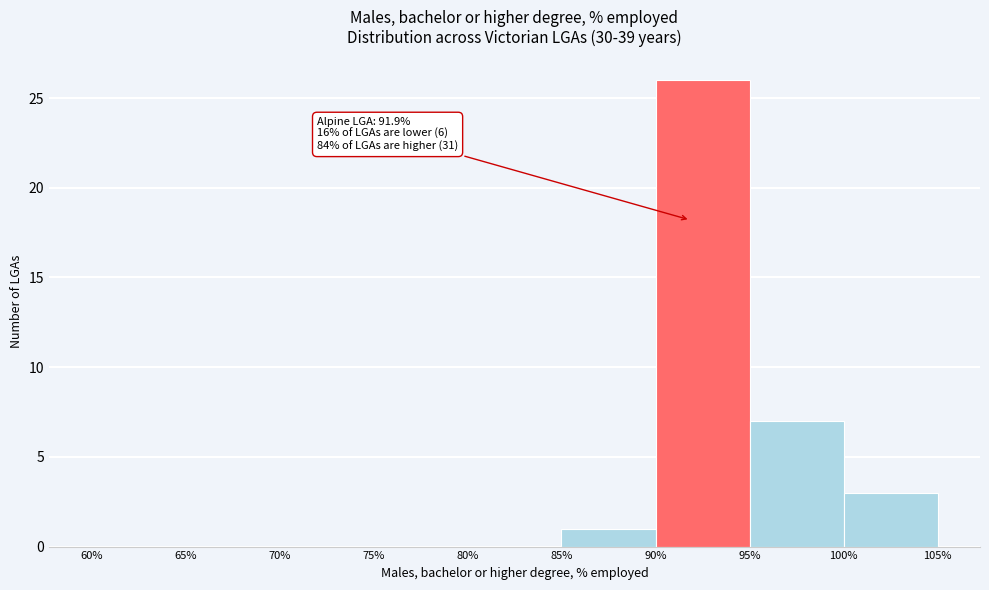

Over which range of the x-axis is the bar tallest?

90% to 95%